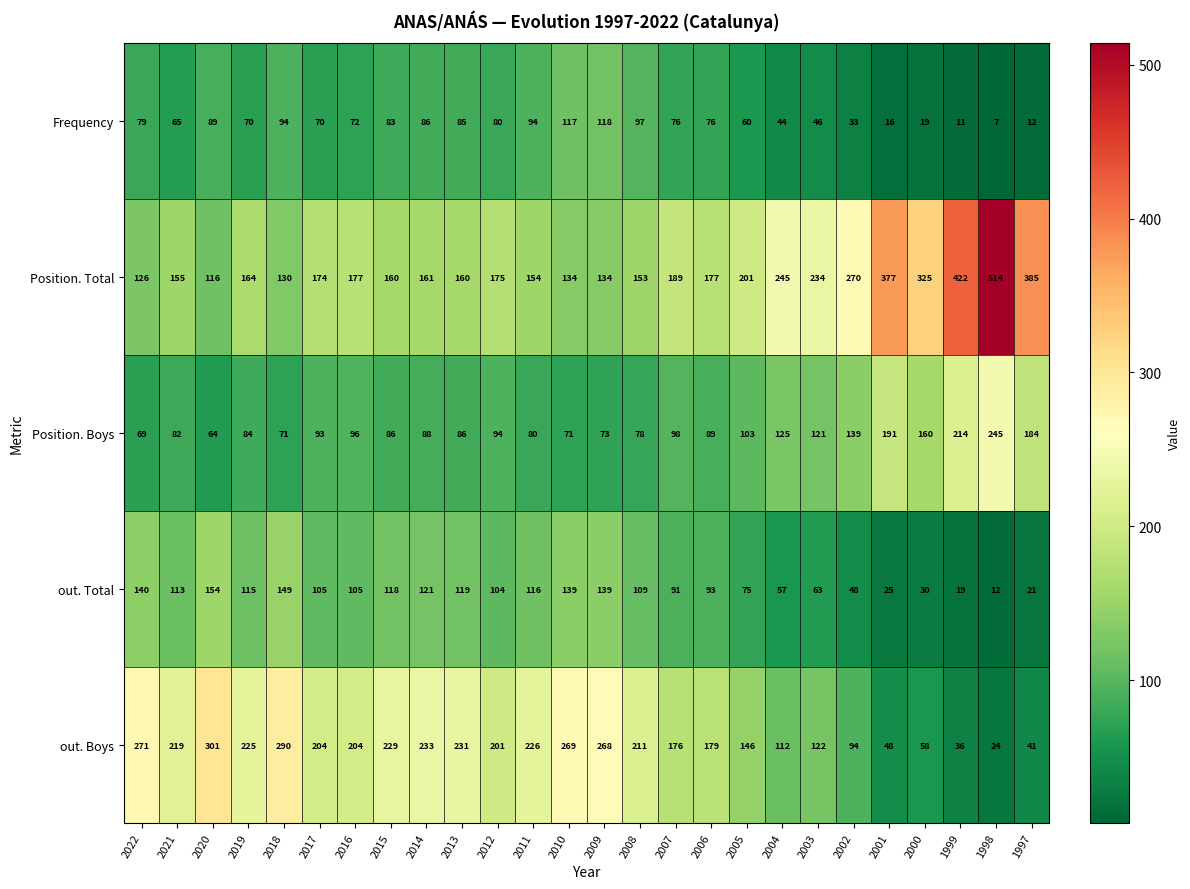

At which label does Frequency first exceed 76?

2022